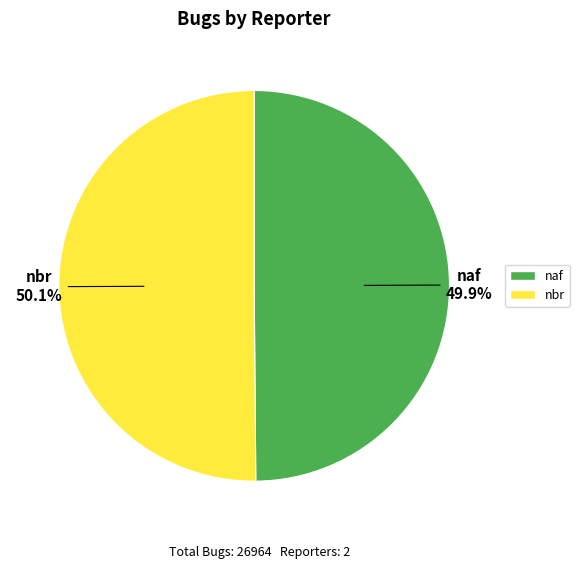

Approximately how many times larger is the value at naf compared to nbr?

1.0